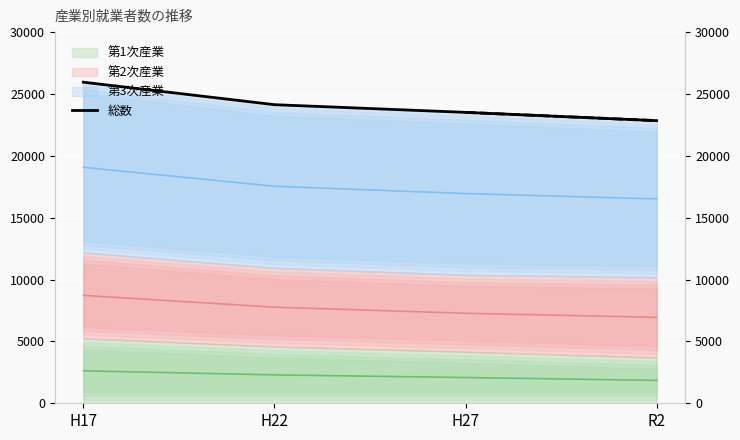

At which label does the data first exceed 24134?

H17